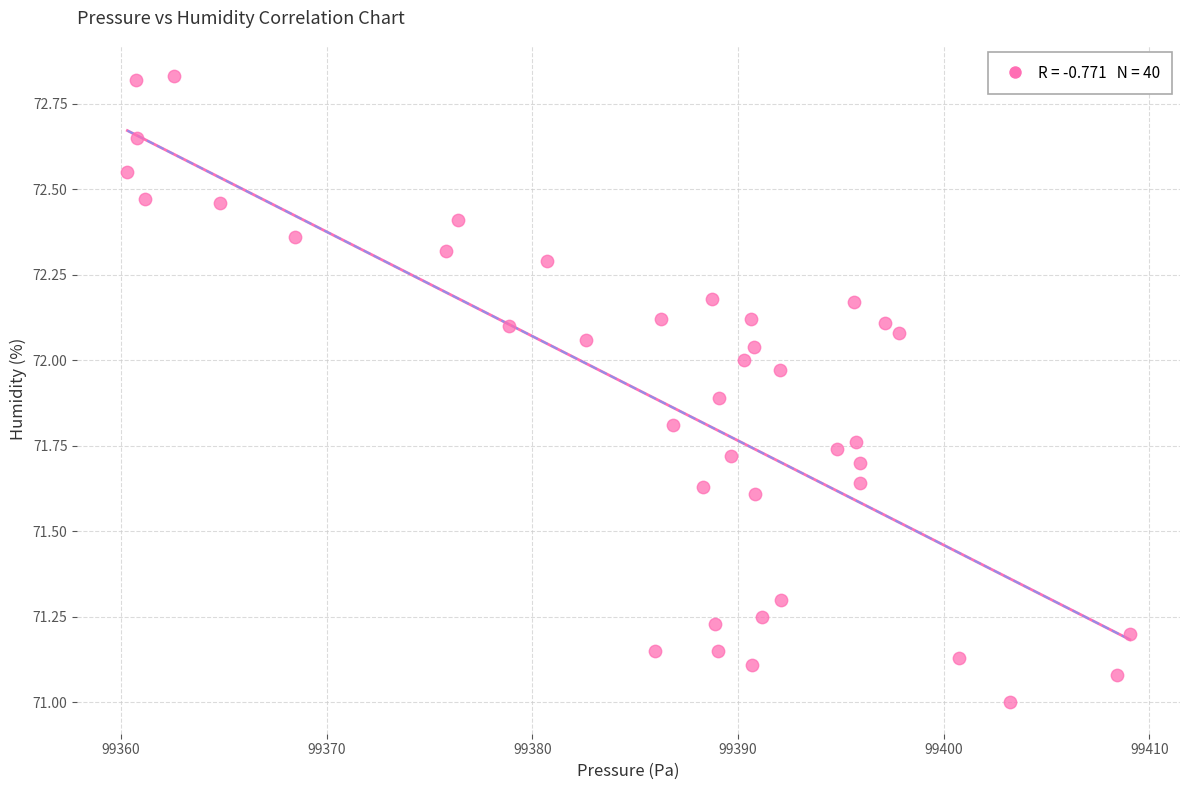

What is the range of X values (max minus min)?

48.7